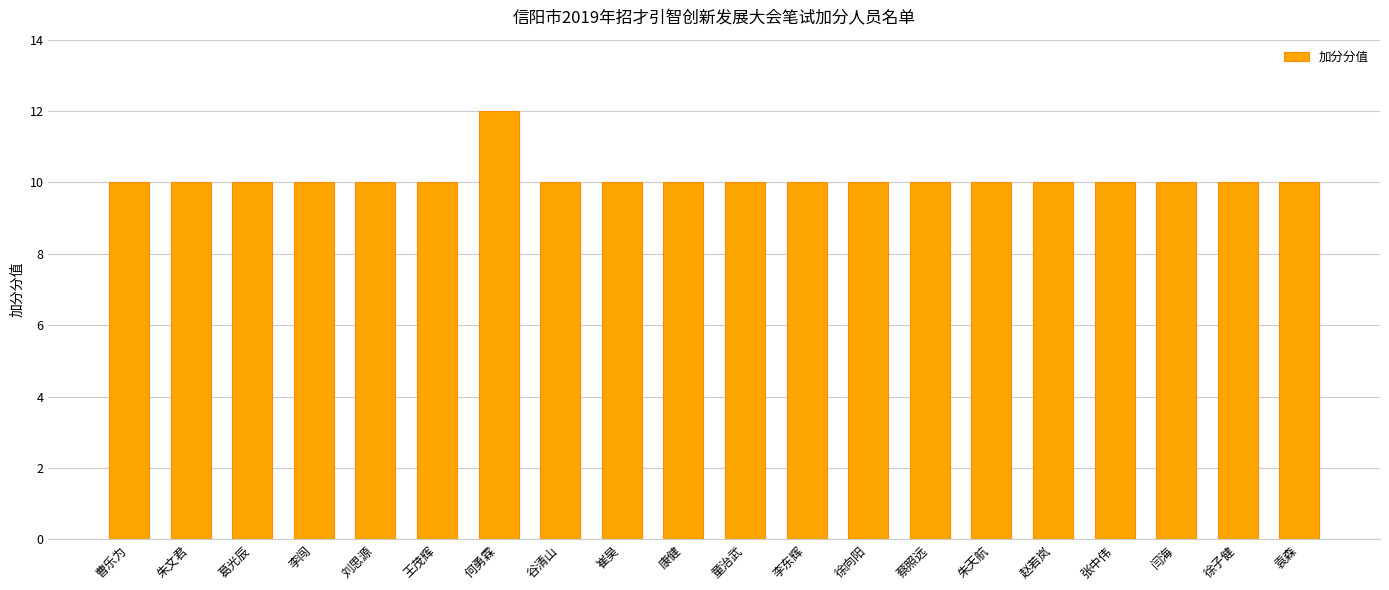

Count the values in the range 10 to 11.

19